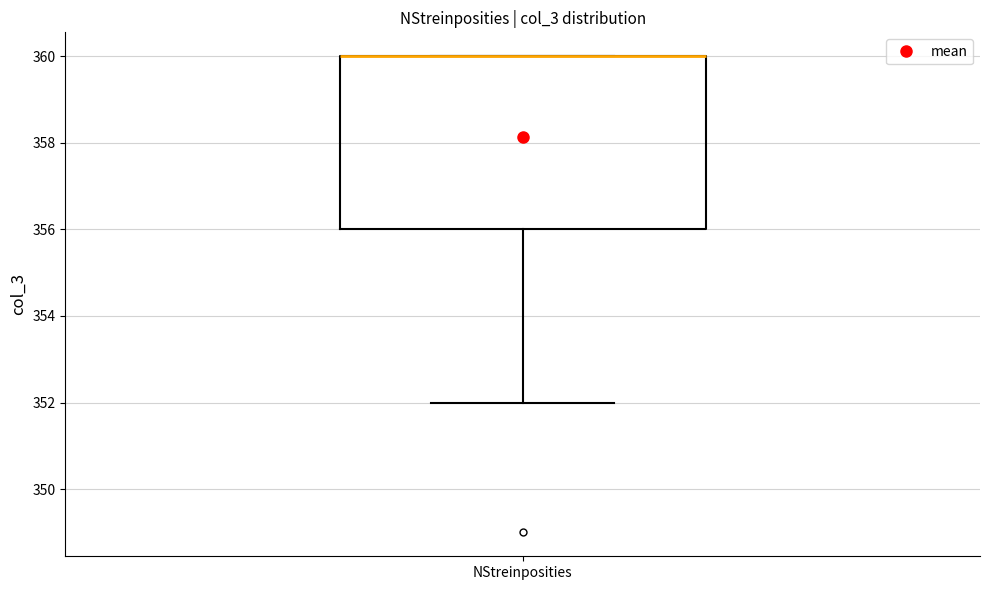

Read this box plot against the y-axis: the position of the median line, the range covered by the box, and the ends of both whiskers. The values are not printed on the chart, so give them approximately, as read against the axis.

median 360 (drawn on the box's upper edge), box 356 to 360, whiskers 352 to 360